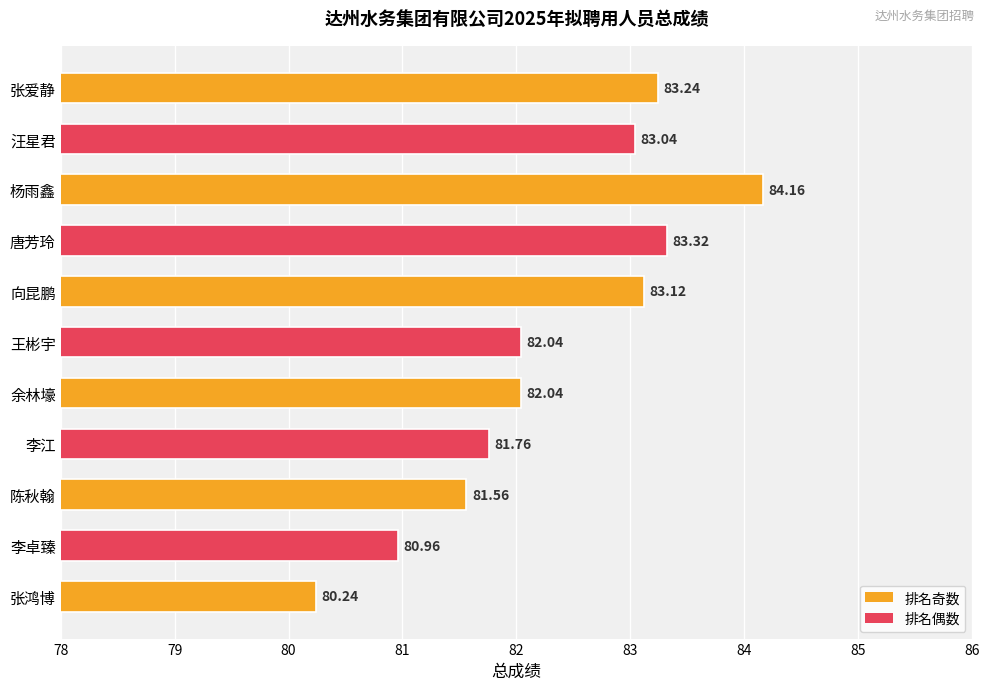

At which category does the chart reach its peak across all series?

杨雨鑫